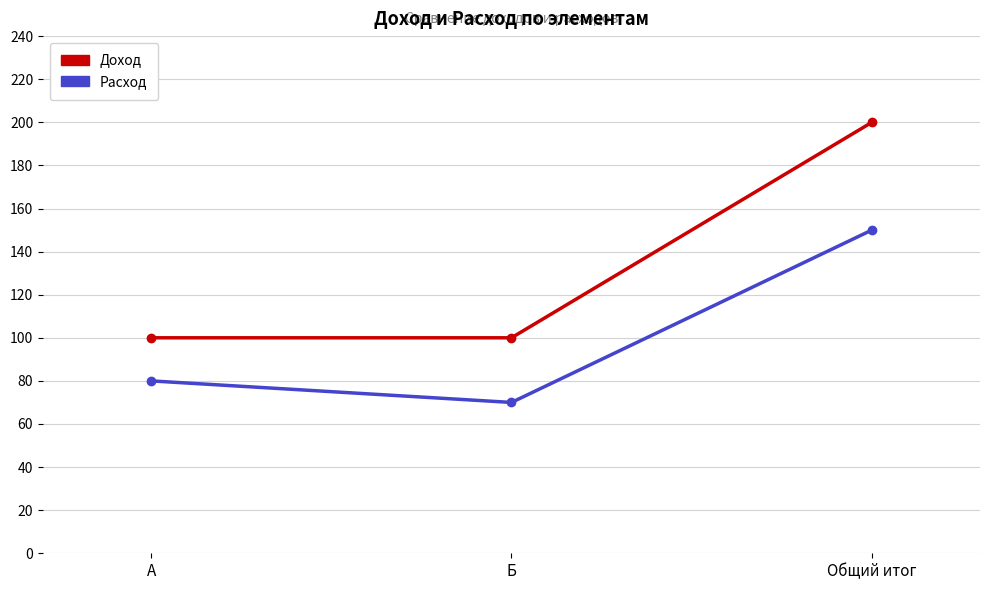

Which label corresponds to the smallest value in the chart?

Б